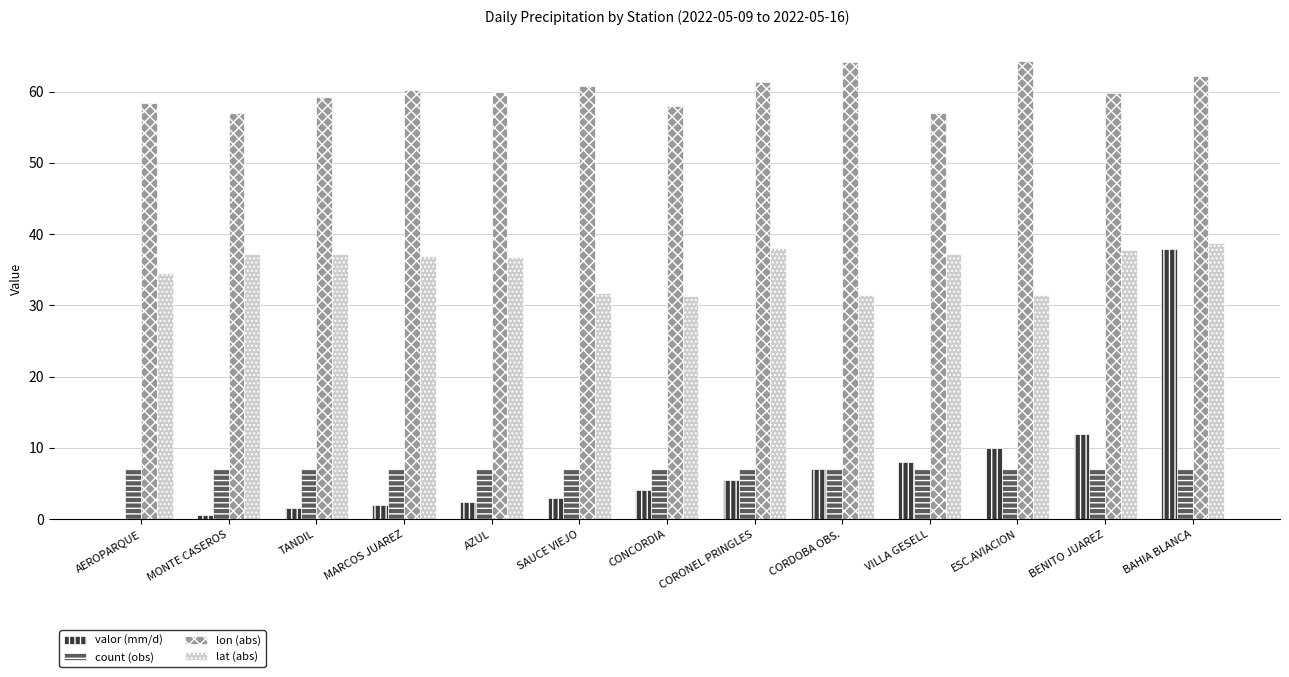

Are the bars grouped side by side (vs. stacked)?

Yes